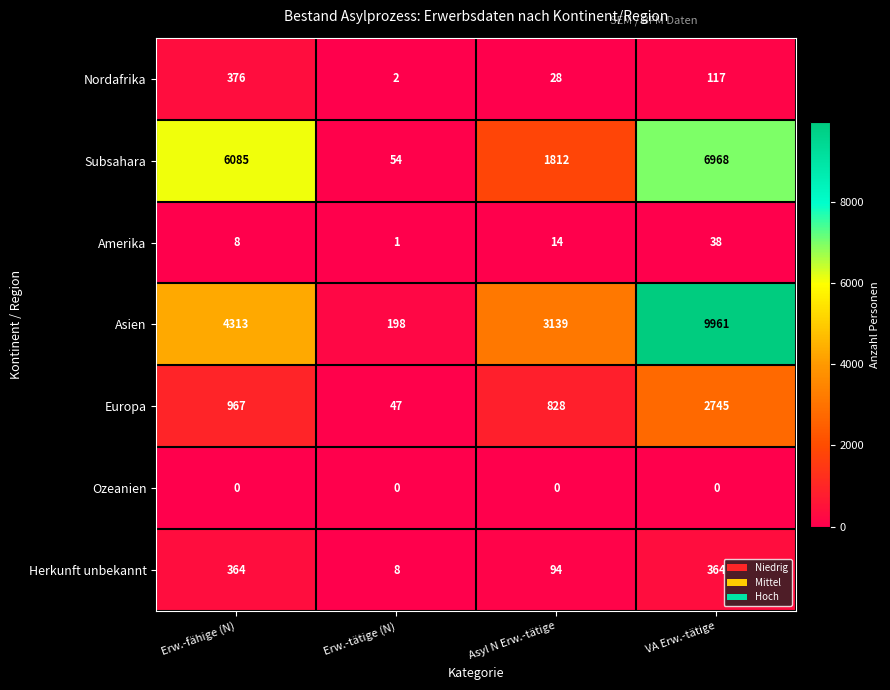

What is the maximum value shown in the chart?

9961